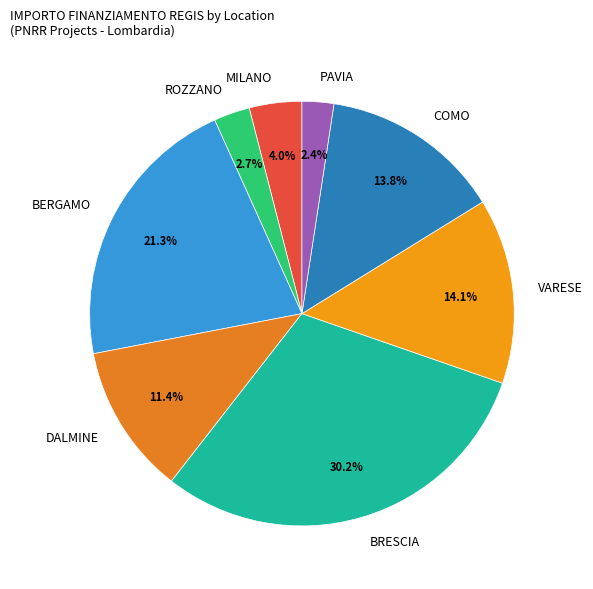

How many slices are in this pie chart?

8